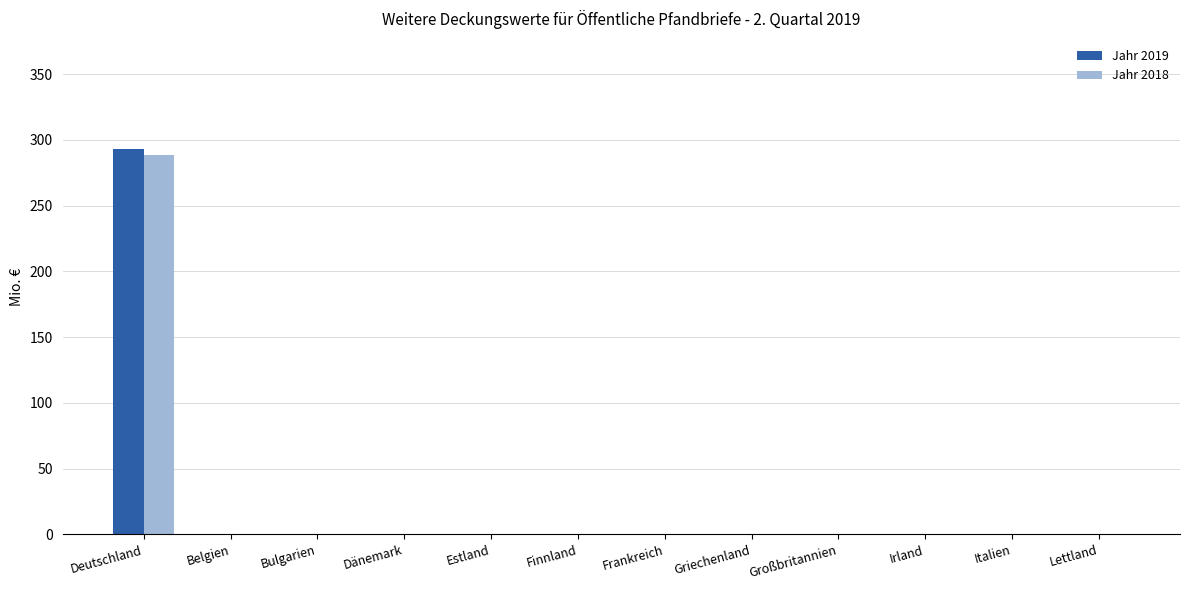

The value of Jahr 2018 at Italien is -101.6. True or false?

False